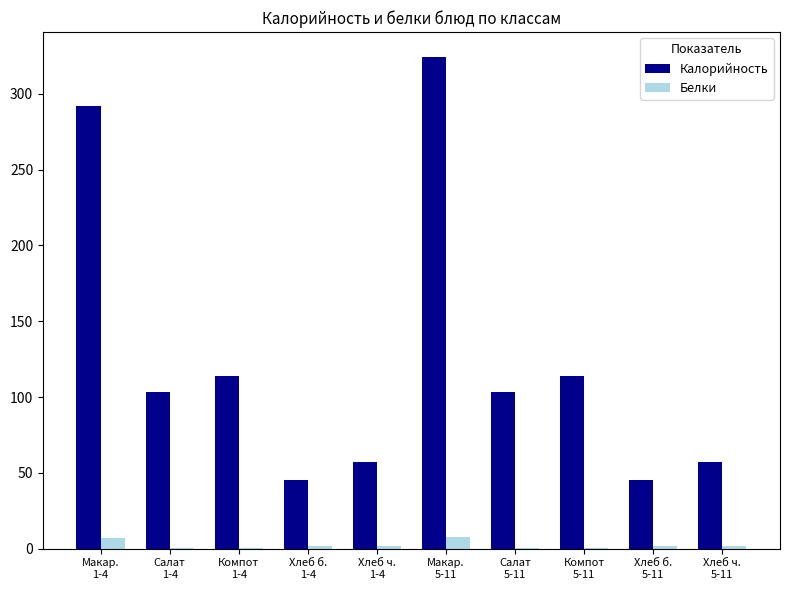

How many distinct data groups are displayed?

2